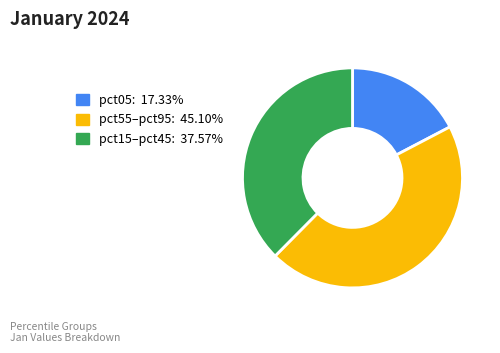

Is there any slice that represents more than half of the pie?

No